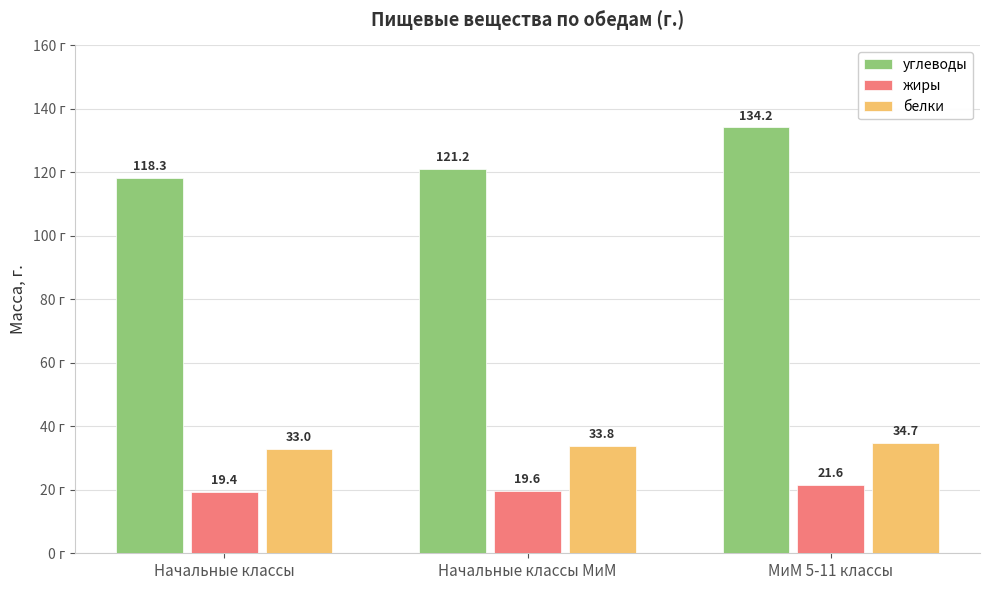

What are all the series names shown in the legend?

углеводы, жиры, белки